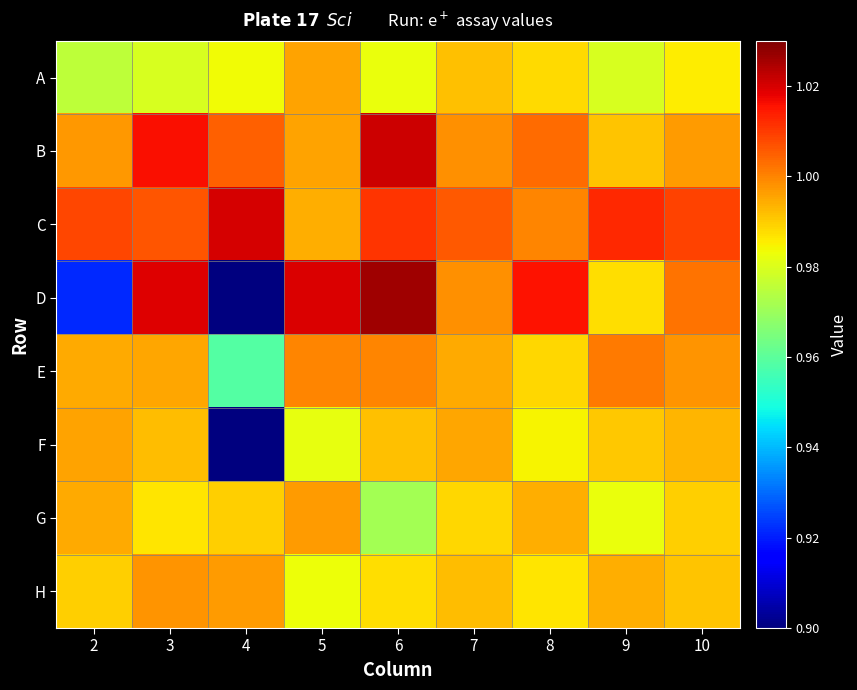

At 10, list the series in order from smallest to largest.

A, G, H, F, B, E, D, C